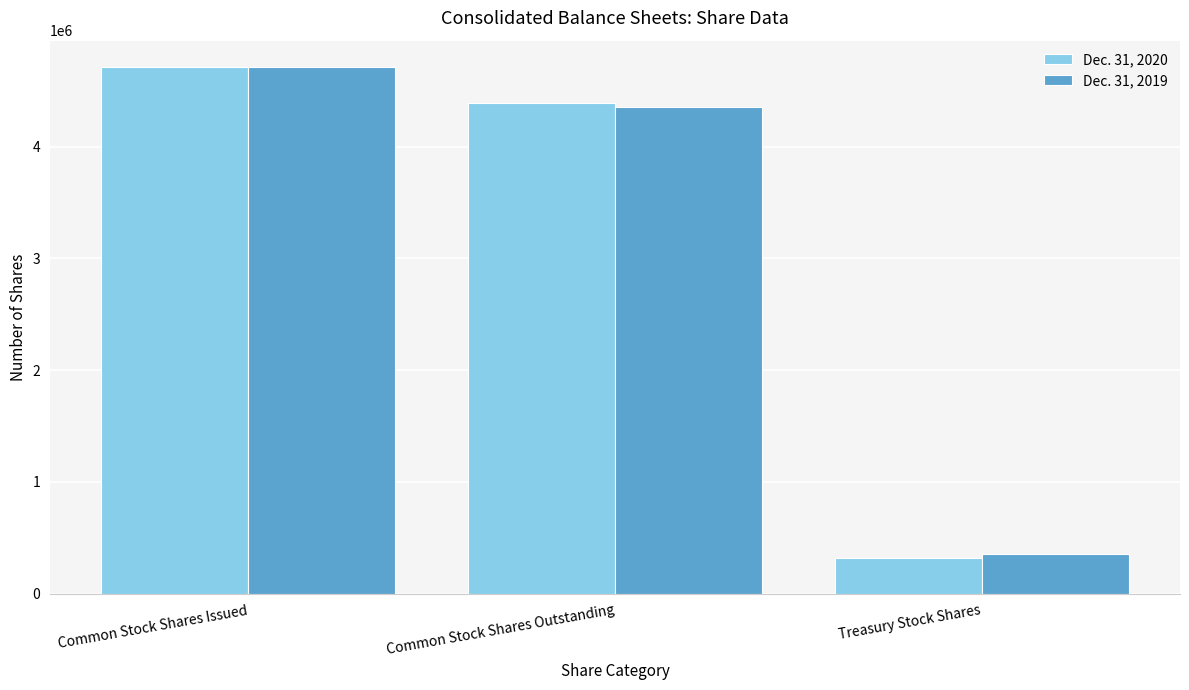

Read the Dec. 31, 2020 value at Treasury Stock Shares.

321517